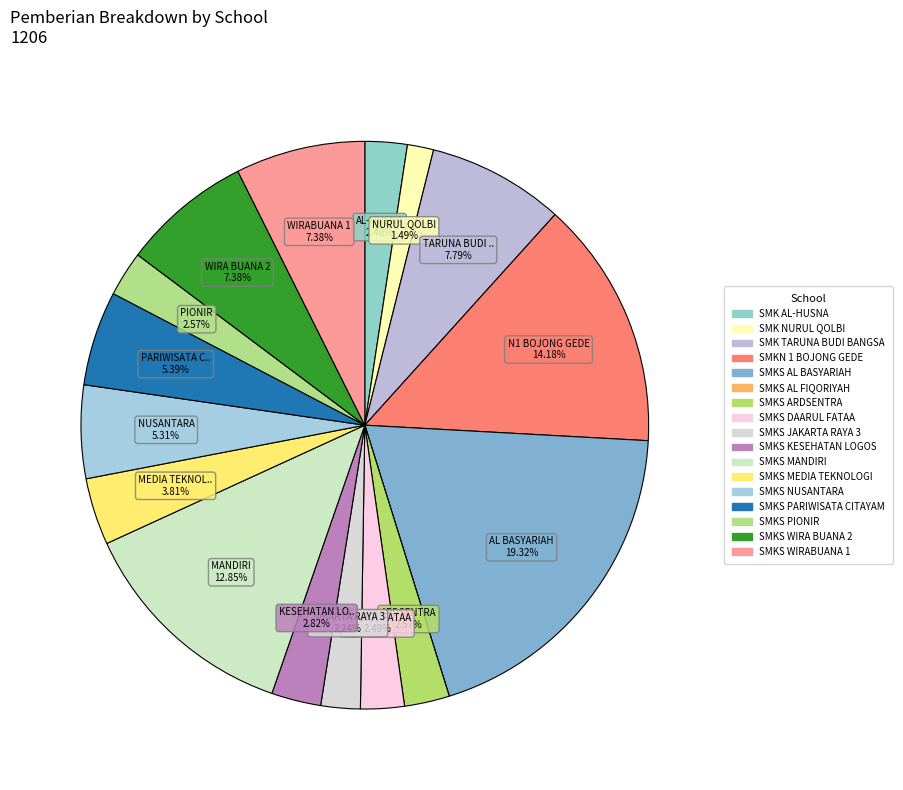

To the nearest percent, what percentage of the pie is SMKS MEDIA TEKNOLOGI?

4%